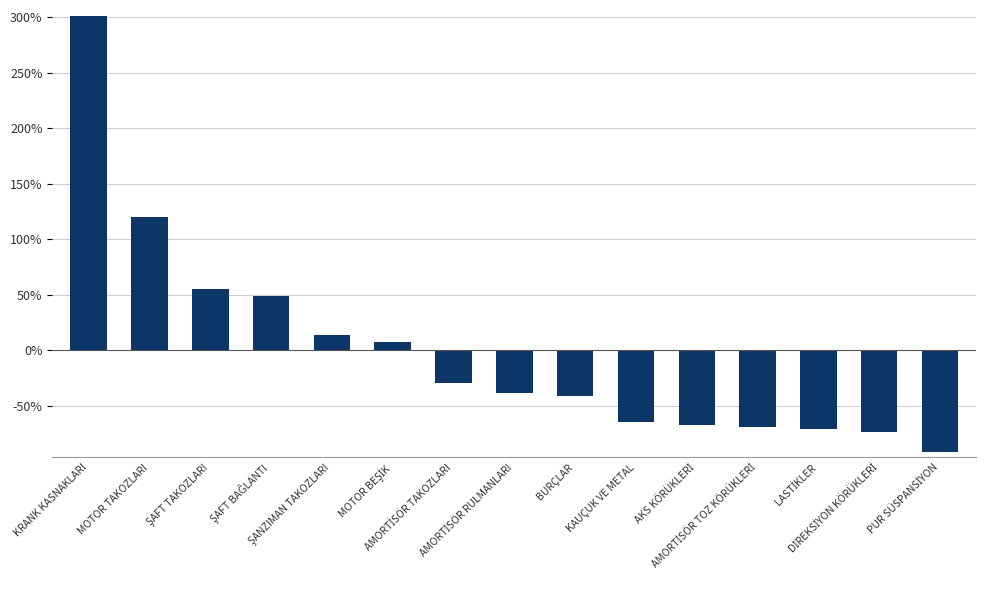

What is the greatest value displayed?

301.6